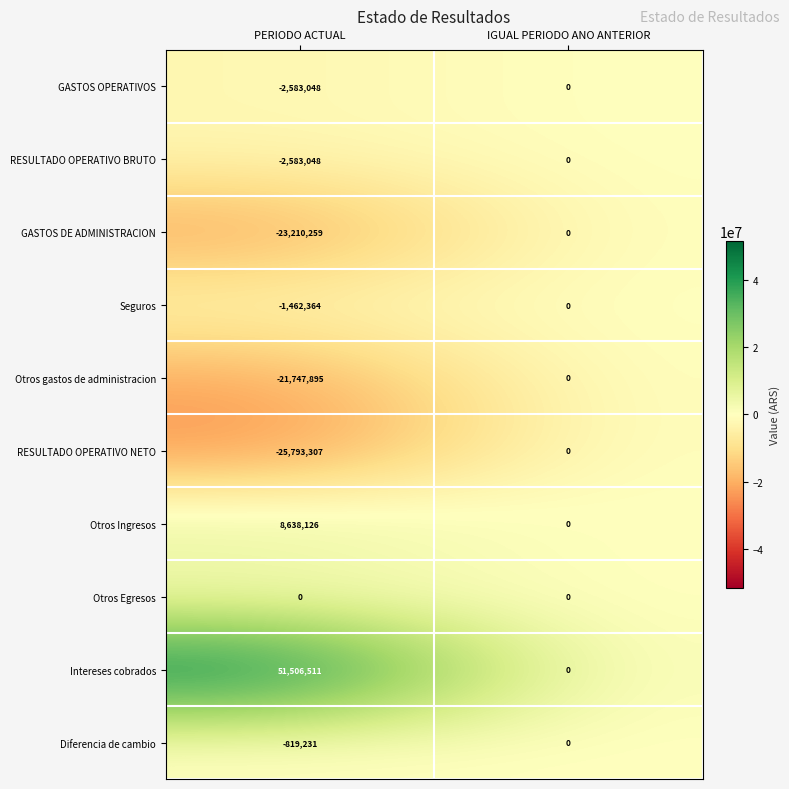

Which series has the widest spread of values?

Intereses cobrados